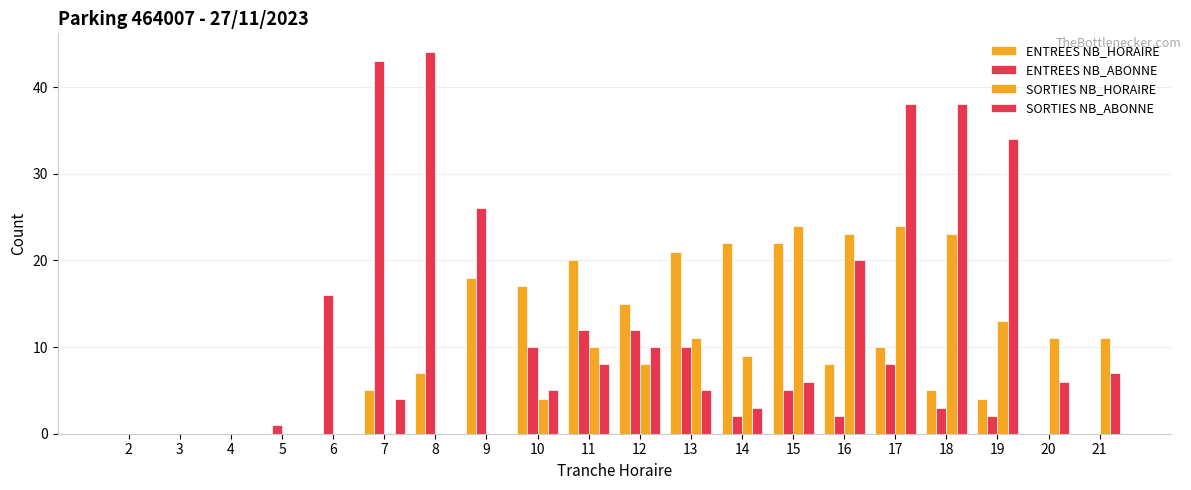

How many groups of bars are there?

20